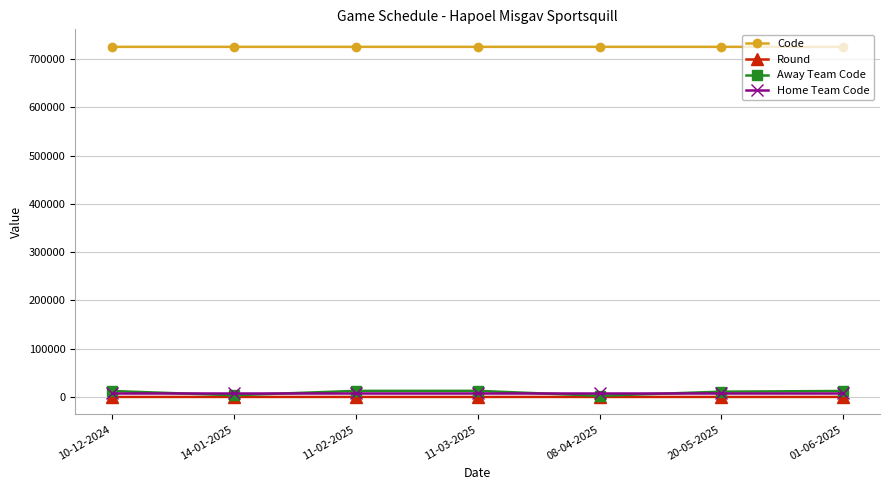

What is the label of the 7th point from the left?

01-06-2025